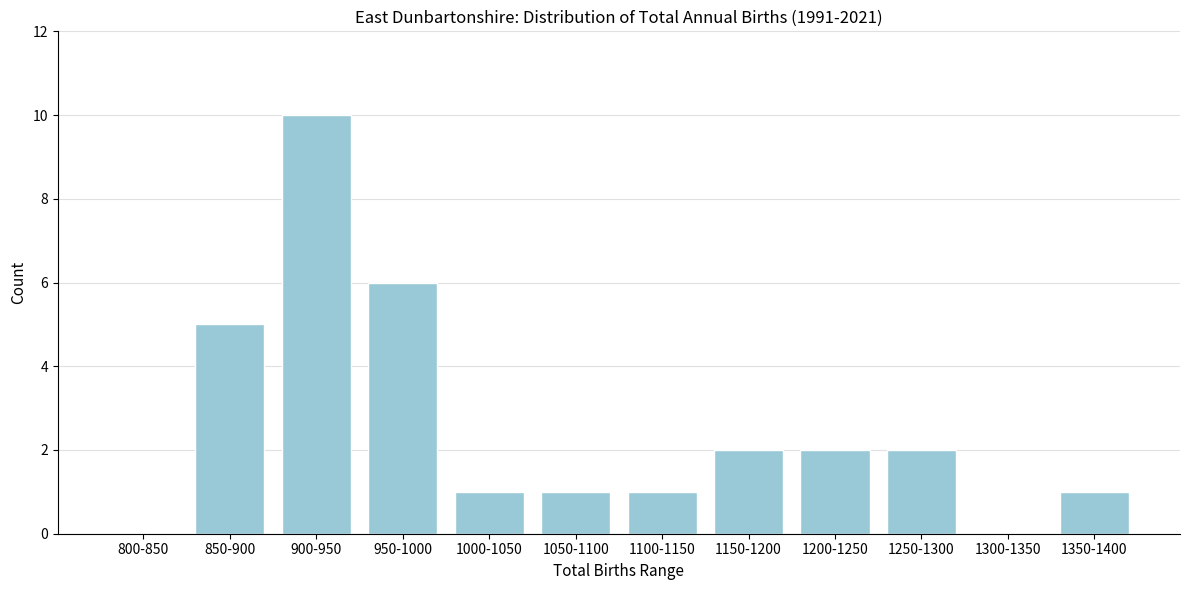

Reading right to left, extract all data points from this chart.

1350-1400=1	1300-1350=0	1250-1300=2	1200-1250=2	1150-1200=2	1100-1150=1	1050-1100=1	1000-1050=1	950-1000=6	900-950=10	850-900=5	800-850=0